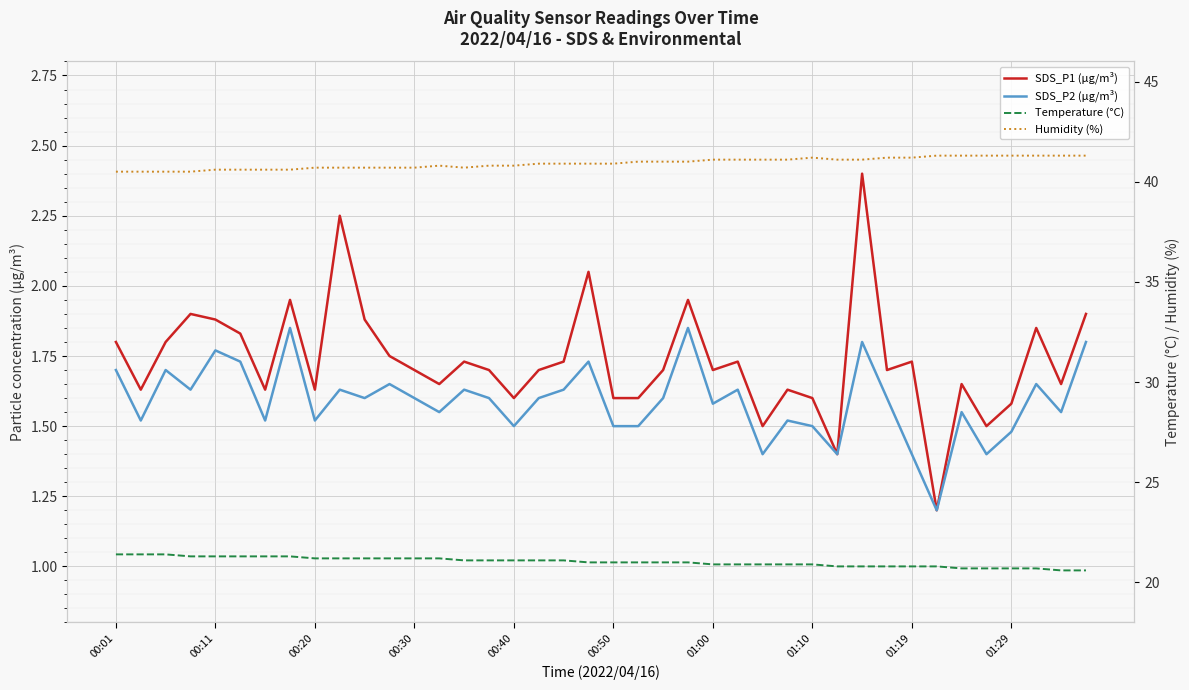

Is this an area chart (filled region under the line)?

No